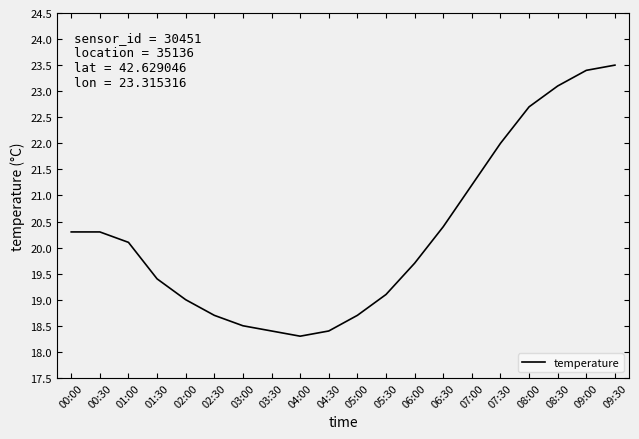

True or false: there are more than 1 points higher than both neighbors.

False